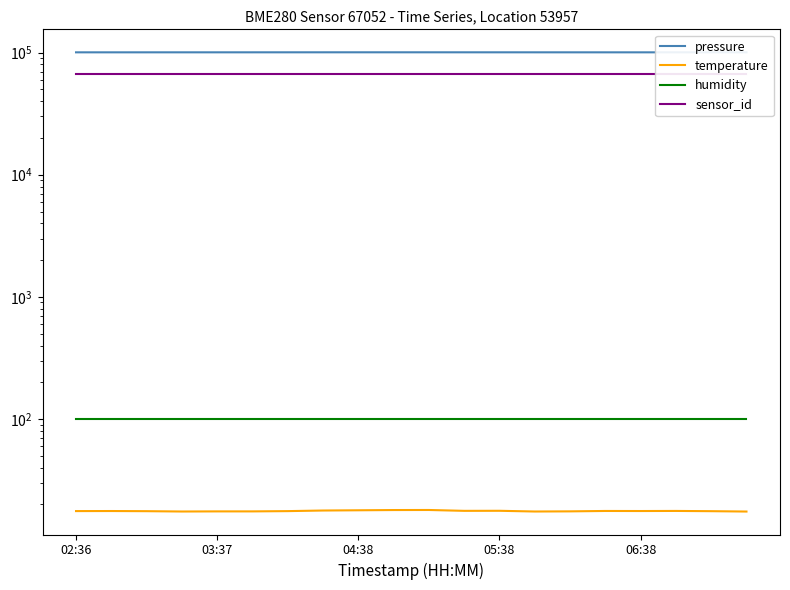

Which has a higher value, 15 or 8?

8